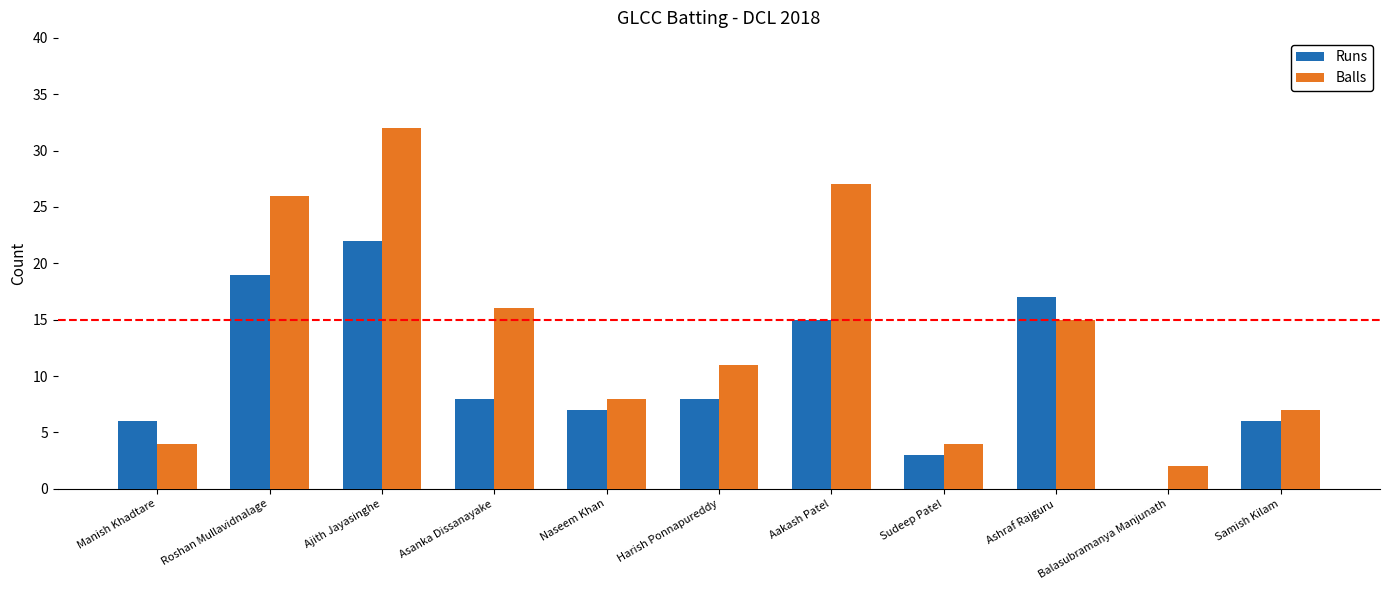

What is the greatest value displayed?

32